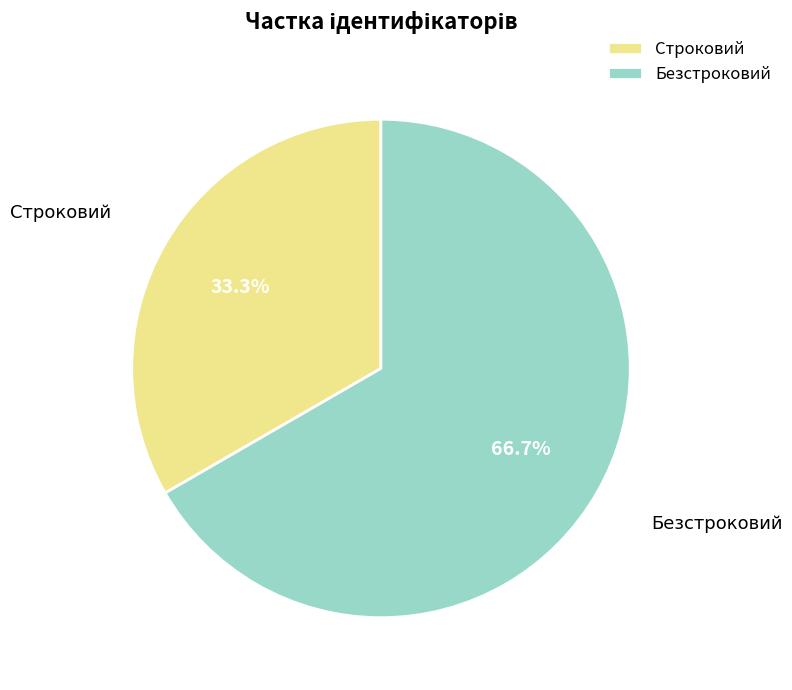

Is the sum of Строковий and Безстроковий greater than half?

Yes